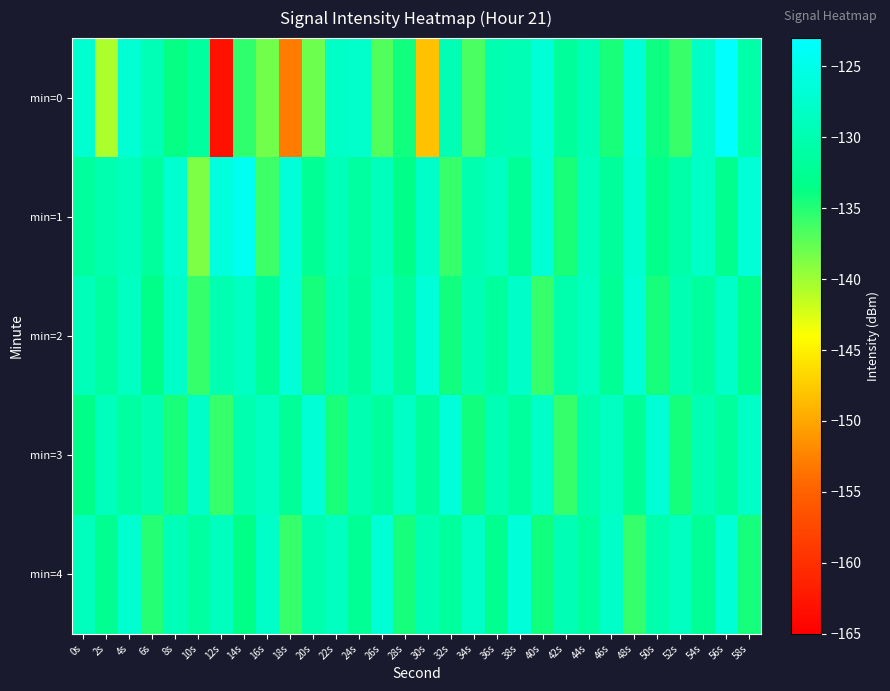

Reading right to left, extract all data points from this chart.

min=0: 58s=-130.6	56s=-123.3	54s=-127.9	52s=-135.9	50s=-134.1	48s=-126.7	46s=-134.5	44s=-129.5	42s=-131.9	40s=-126.6	38s=-129.6	36s=-129.9	34s=-136.5	32s=-129.7	30s=-148.2	28s=-134.2	26s=-136.9	24s=-127.7	22s=-128.0	20s=-137.9	18s=-153.0	16s=-138.2	14s=-135.6	12s=-163.2	10s=-131.5	8s=-133.7	6s=-129.4	4s=-127.0	2s=-140.6	0s=-127.2
min=1: 58s=-126.5	56s=-132.9	54s=-128.0	52s=-130.7	50s=-133.2	48s=-127.3	46s=-131.9	44s=-129.0	42s=-134.6	40s=-126.8	38s=-132.3	36s=-128.5	34s=-130.1	32s=-135.7	30s=-127.9	28s=-133.5	26s=-128.8	24s=-131.2	22s=-129.3	20s=-132.5	18s=-126.5	16s=-136.1	14s=-124.1	12s=-126.0	10s=-138.7	8s=-127.2	6s=-131.6	4s=-128.9	2s=-130.2	0s=-131.6
min=2: 58s=-132.9	56s=-128.0	54s=-131.7	52s=-129.8	50s=-134.3	48s=-126.8	46s=-132.5	44s=-128.6	42s=-130.2	40s=-135.8	38s=-127.9	36s=-131.6	34s=-129.7	32s=-134.2	30s=-126.3	28s=-132.0	26s=-128.1	24s=-131.8	22s=-129.9	20s=-134.5	18s=-126.6	16s=-132.2	14s=-128.3	12s=-130.0	10s=-135.7	8s=-127.8	6s=-133.5	4s=-128.6	2s=-131.2	0s=-129.3
min=3: 58s=-128.0	56s=-131.7	54s=-129.8	52s=-134.3	50s=-126.8	48s=-132.5	46s=-128.6	44s=-130.2	42s=-135.8	40s=-127.9	38s=-131.6	36s=-129.7	34s=-134.2	32s=-126.3	30s=-132.0	28s=-128.1	26s=-131.8	24s=-129.9	22s=-134.6	20s=-126.7	18s=-132.3	16s=-128.5	14s=-130.1	12s=-135.8	10s=-127.9	8s=-134.6	6s=-129.7	4s=-131.3	2s=-128.8	0s=-133.5
min=4: 58s=-134.3	56s=-126.8	54s=-132.5	52s=-128.6	50s=-130.2	48s=-135.8	46s=-127.9	44s=-131.6	42s=-129.7	40s=-134.2	38s=-126.3	36s=-132.9	34s=-128.0	32s=-131.7	30s=-129.8	28s=-134.3	26s=-126.8	24s=-132.5	22s=-128.6	20s=-130.2	18s=-135.8	16s=-127.9	14s=-133.6	12s=-128.7	10s=-131.3	8s=-129.5	6s=-135.0	4s=-127.1	2s=-132.8	0s=-128.9